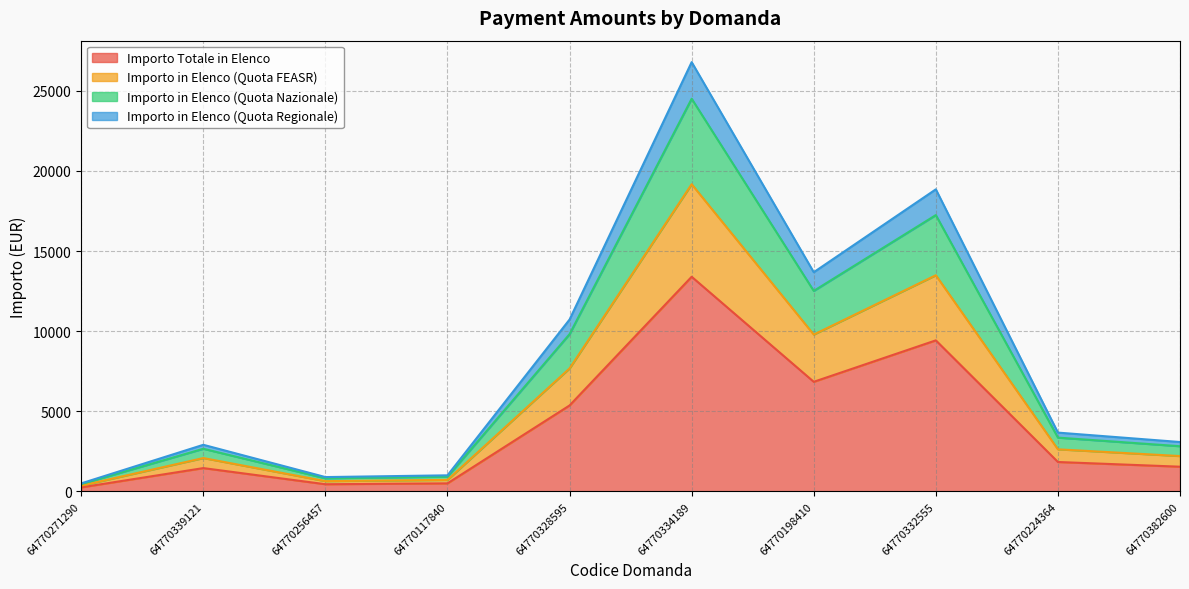

Is it true that Importo Totale in Elenco equals 5363.2 at 64770328595?

True